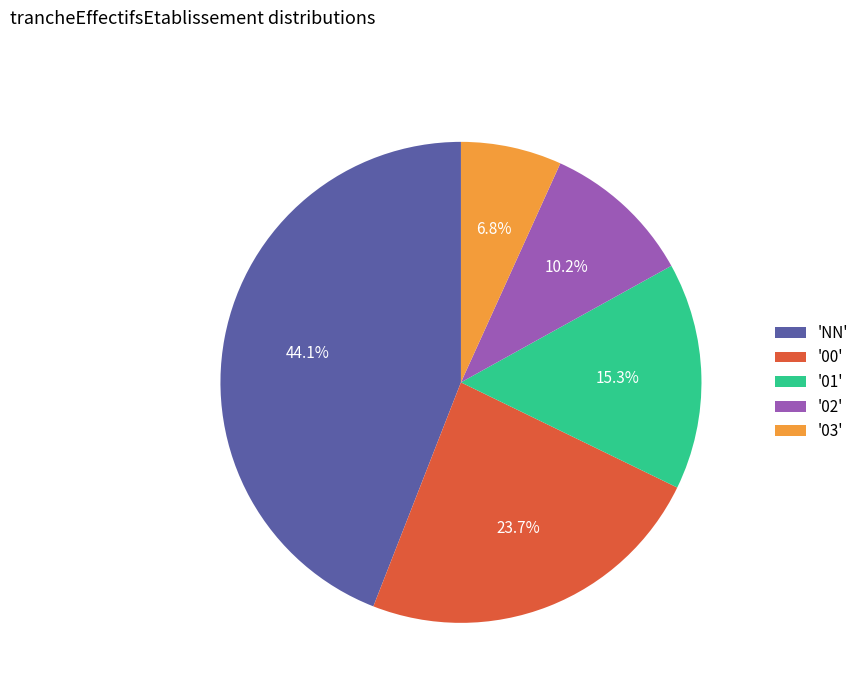

Approximately how many times larger is the value at '00' compared to '03'?

3.5